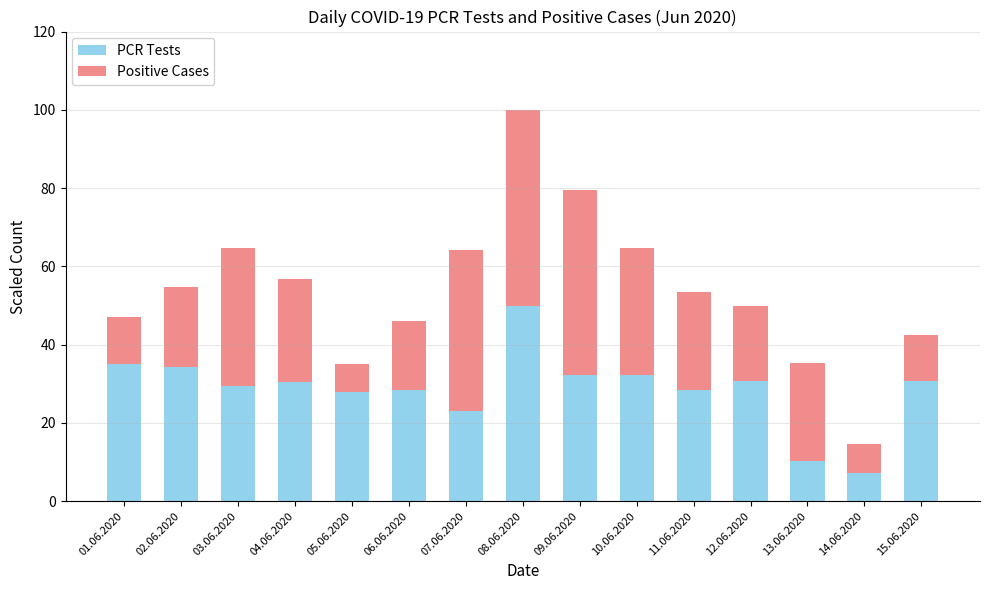

What is the difference between the second highest and second lowest values in the PCR Tests series?

24.9